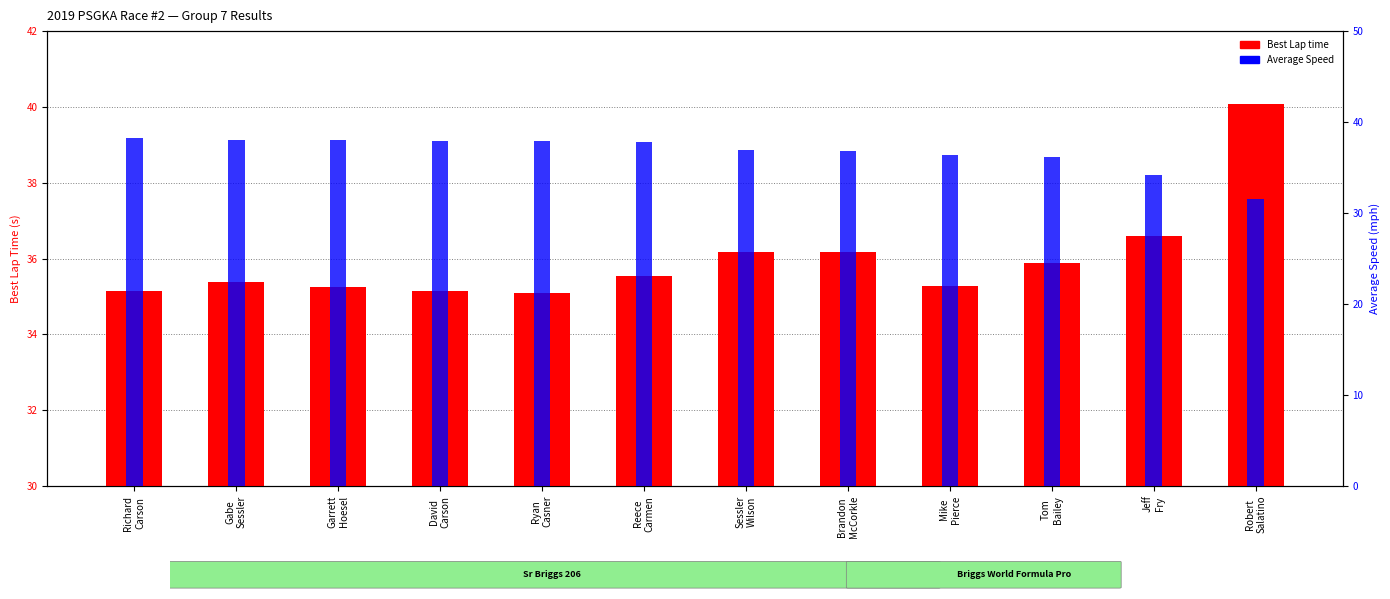

What is the spread (max minus min) of values at Sessler
Wilson?

0.8